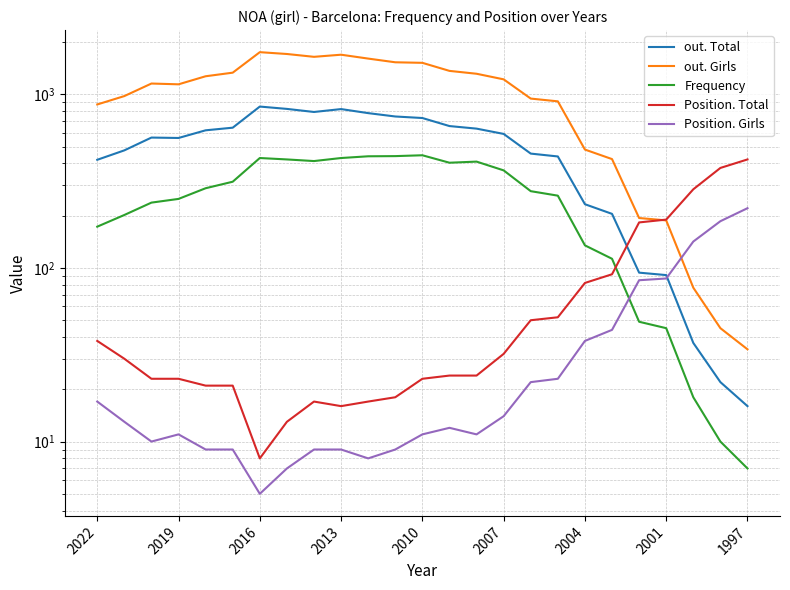

What is the value of the out. Girls point at the 3rd from the left?

1155